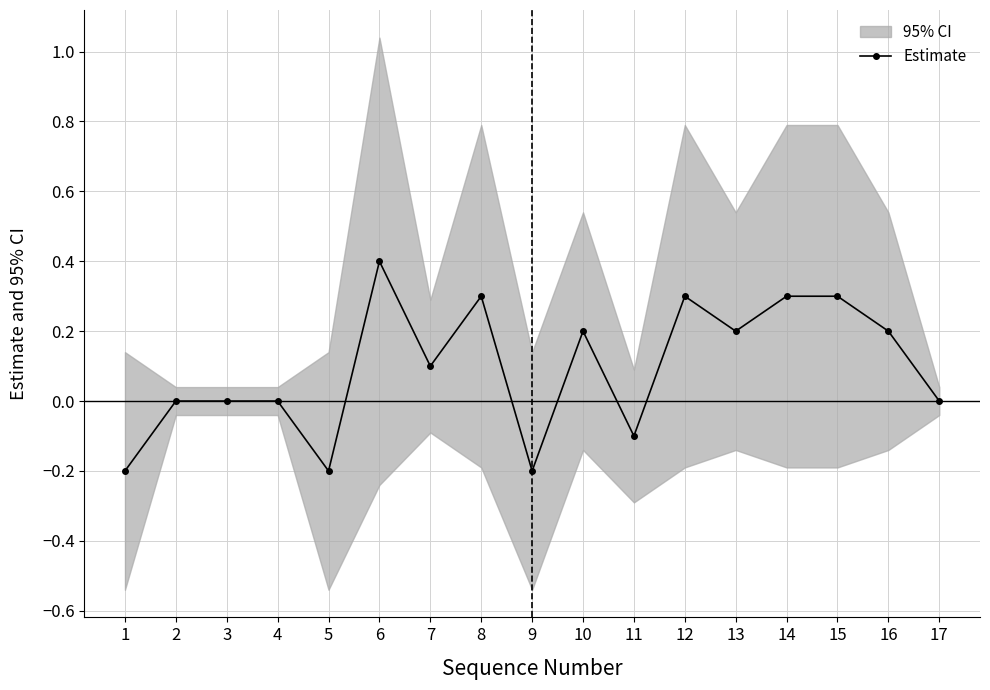

At which label does the data first exceed 0?

6